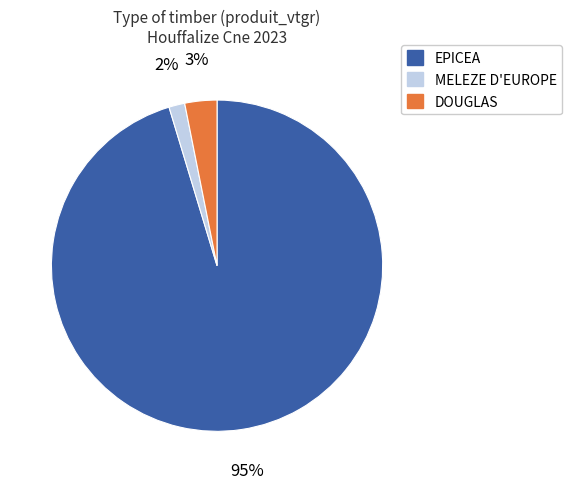

Is there any slice that represents more than half of the pie?

Yes